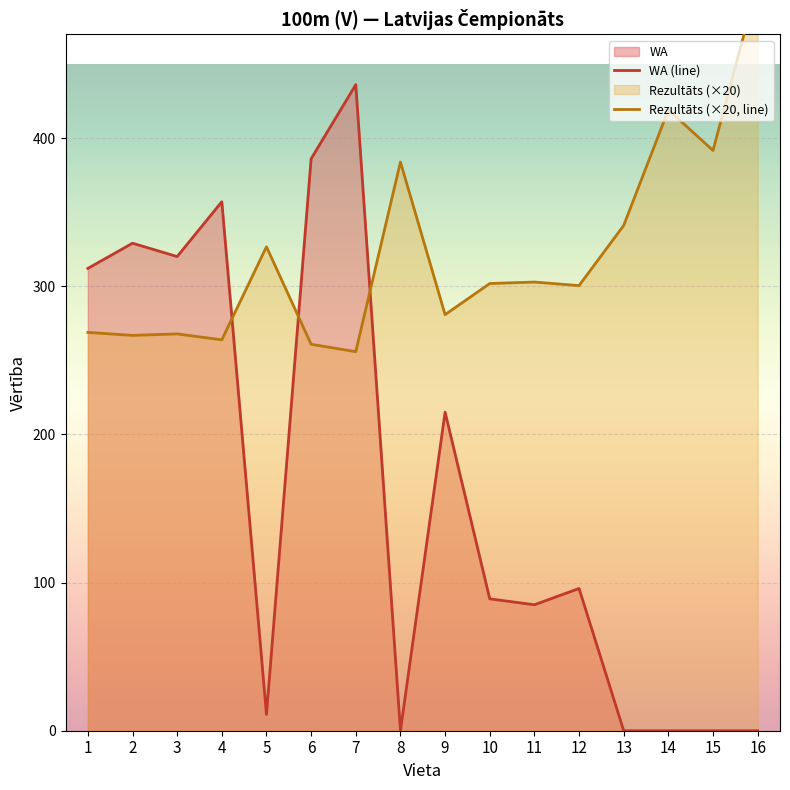

Reading right to left, list all the values displayed in this chart.

WA (line): 0.0	0.0	0.0	0.0	96.0	85.0	89.0	215.0	0.0	436.0	386.0	11.0	357.0	320.0	329.0	312.0
Rezultāts (×20, line): 504.6	391.6	419.0	341.0	300.4	302.8	301.8	280.8	383.8	255.8	260.8	326.6	263.8	267.8	266.8	268.8